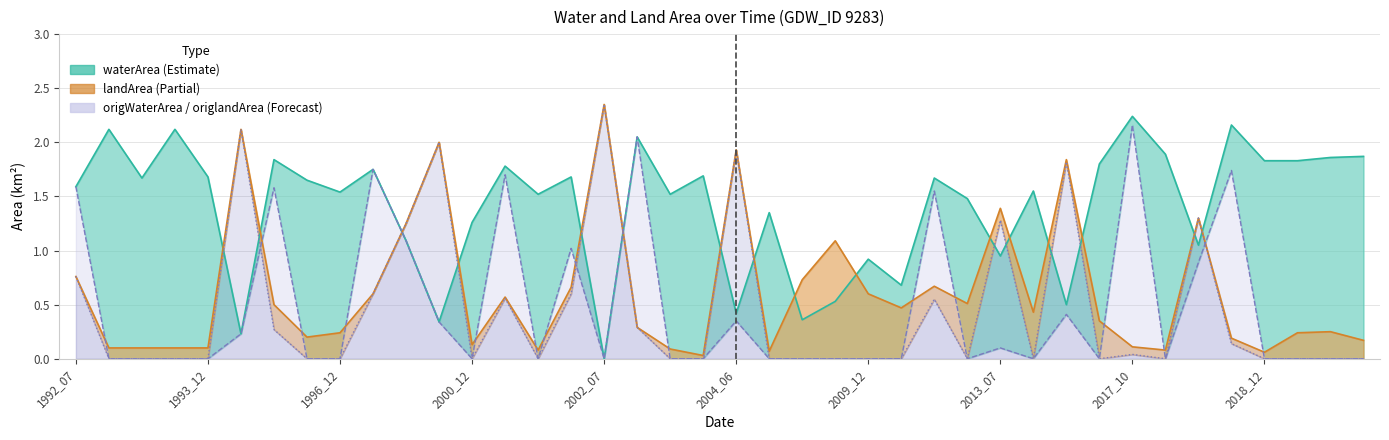

What is the approximate value of landArea at 2000_12?

0.1